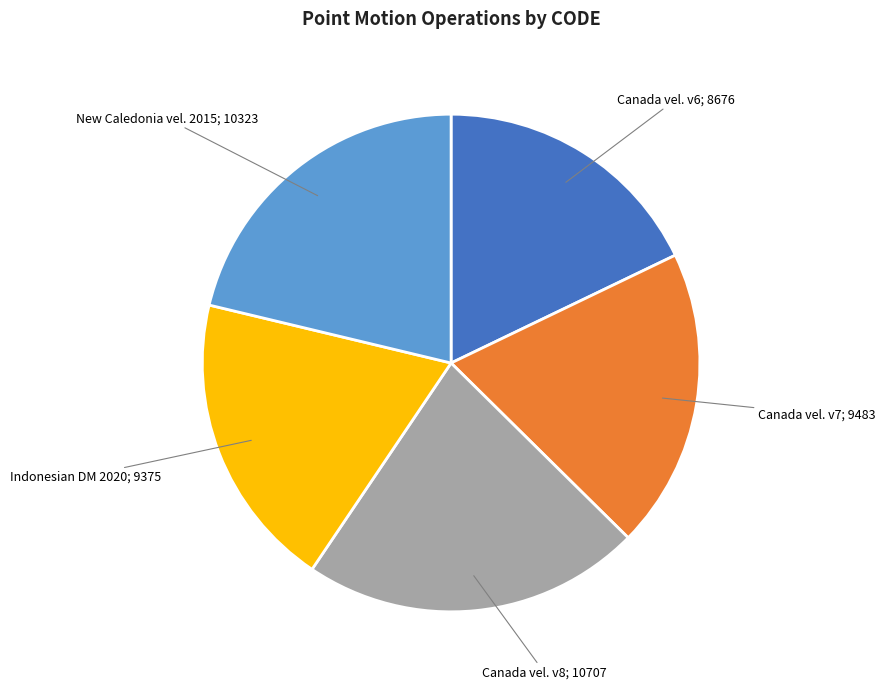

Is there a majority slice in this chart?

No